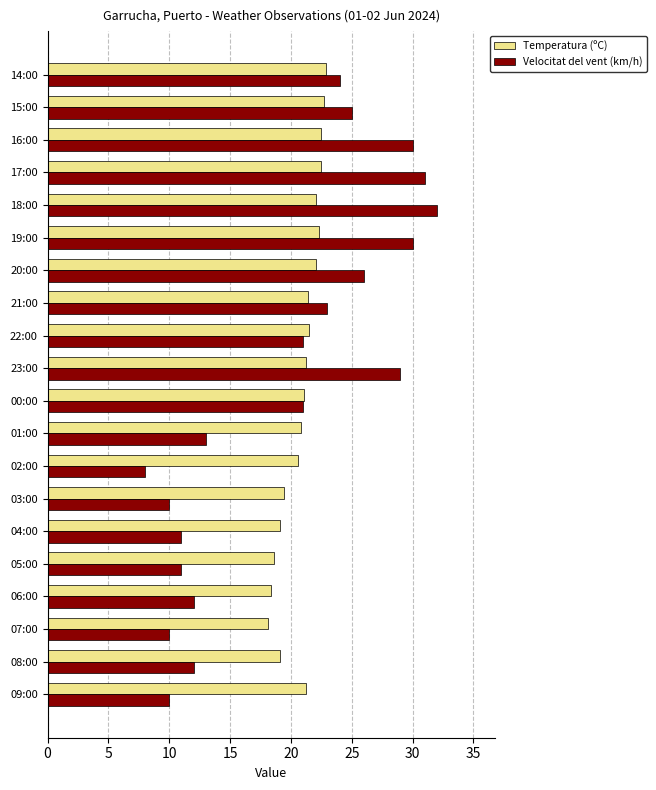

The value of Velocitat del vent (km/h) at 01:00 is 7.5. True or false?

False